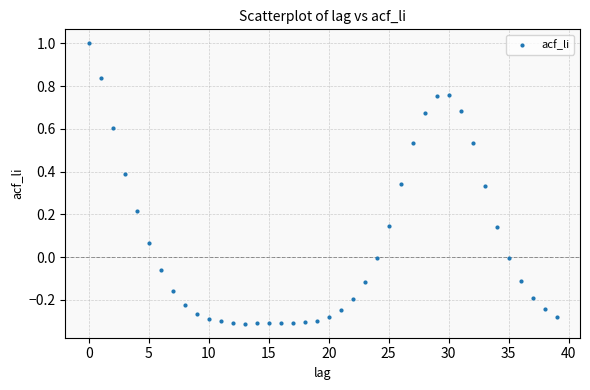

What is the range of Y values (max minus min)?

1.3